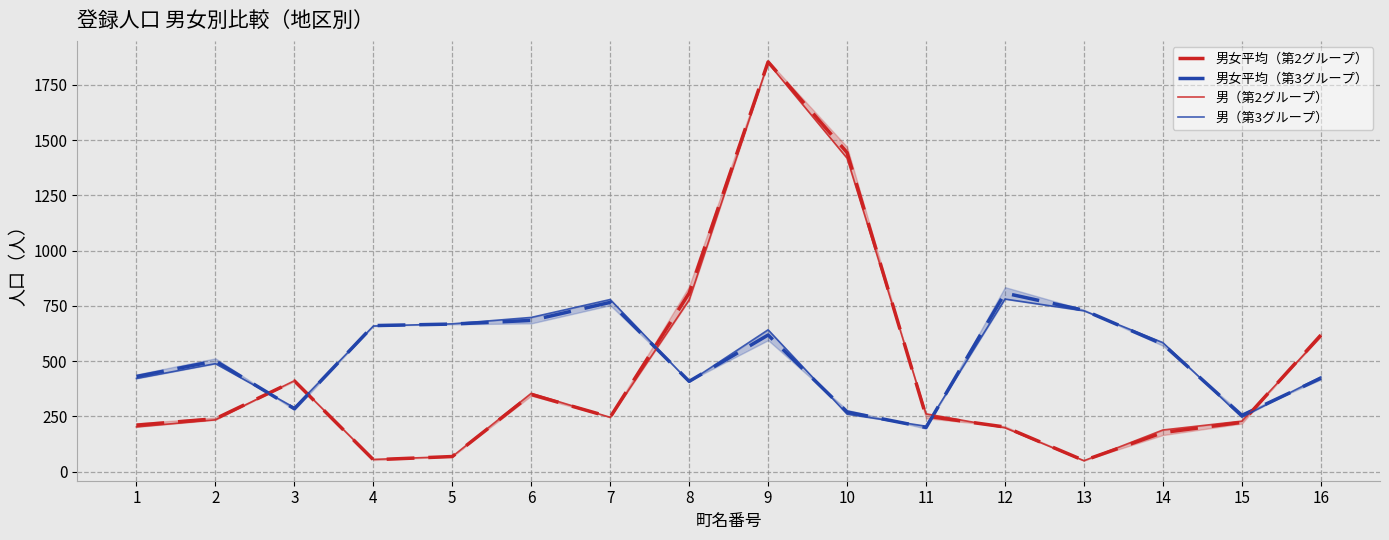

Which series has the widest spread of values?

男女平均（第2グループ）